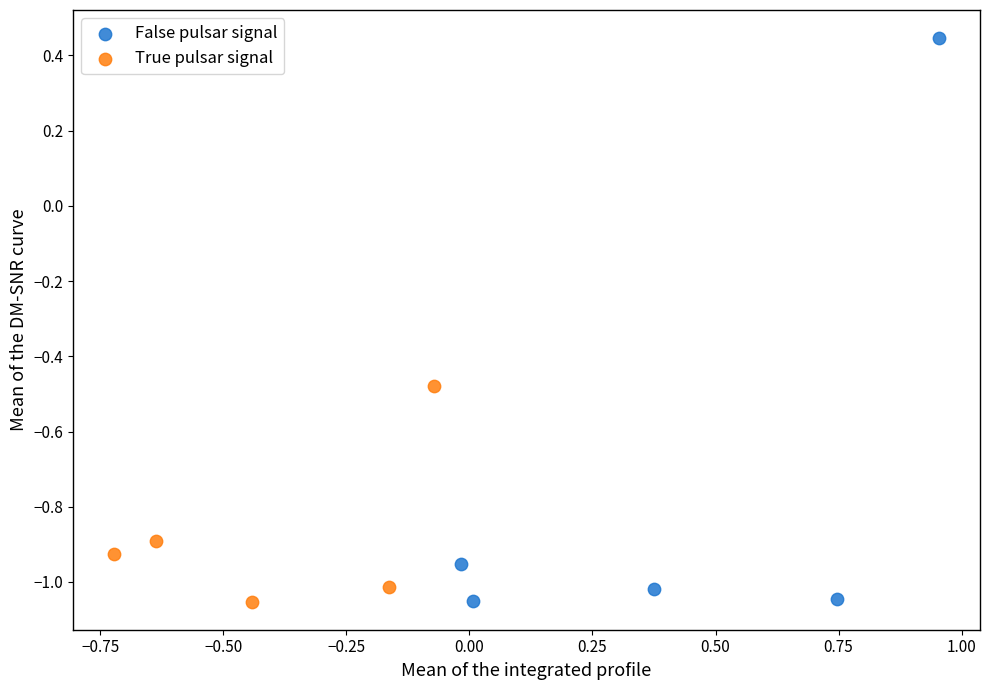

What are all the series names shown in the legend?

False pulsar signal, True pulsar signal